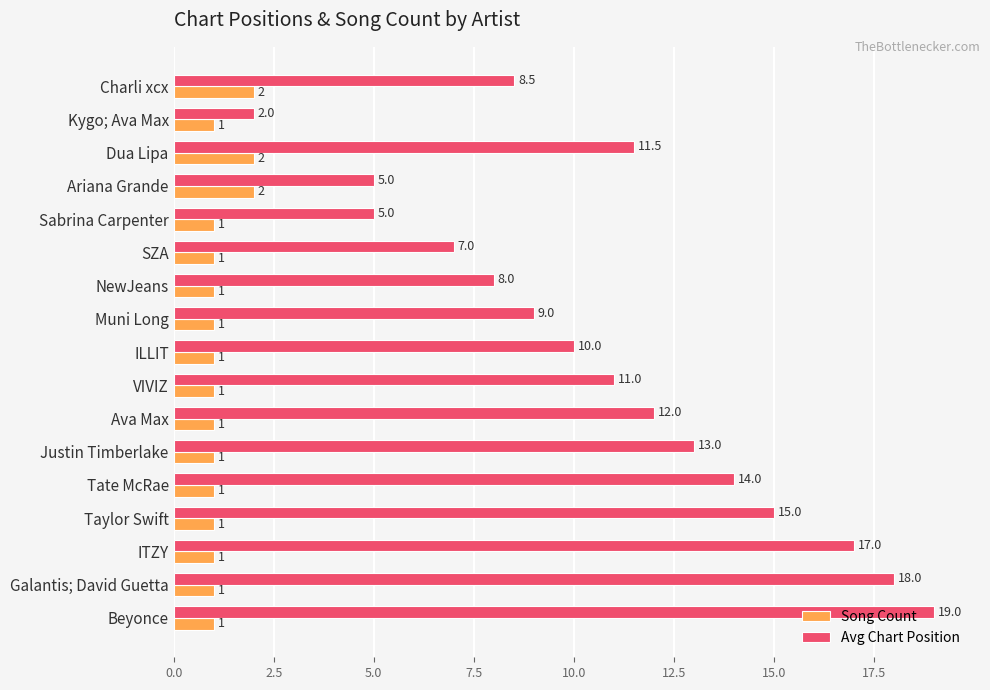

Read the Song Count value at Muni Long.

1.0